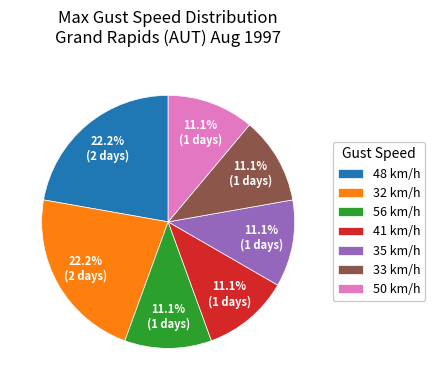

What is the total percentage of 48 km/h and 32 km/h?

44.4%